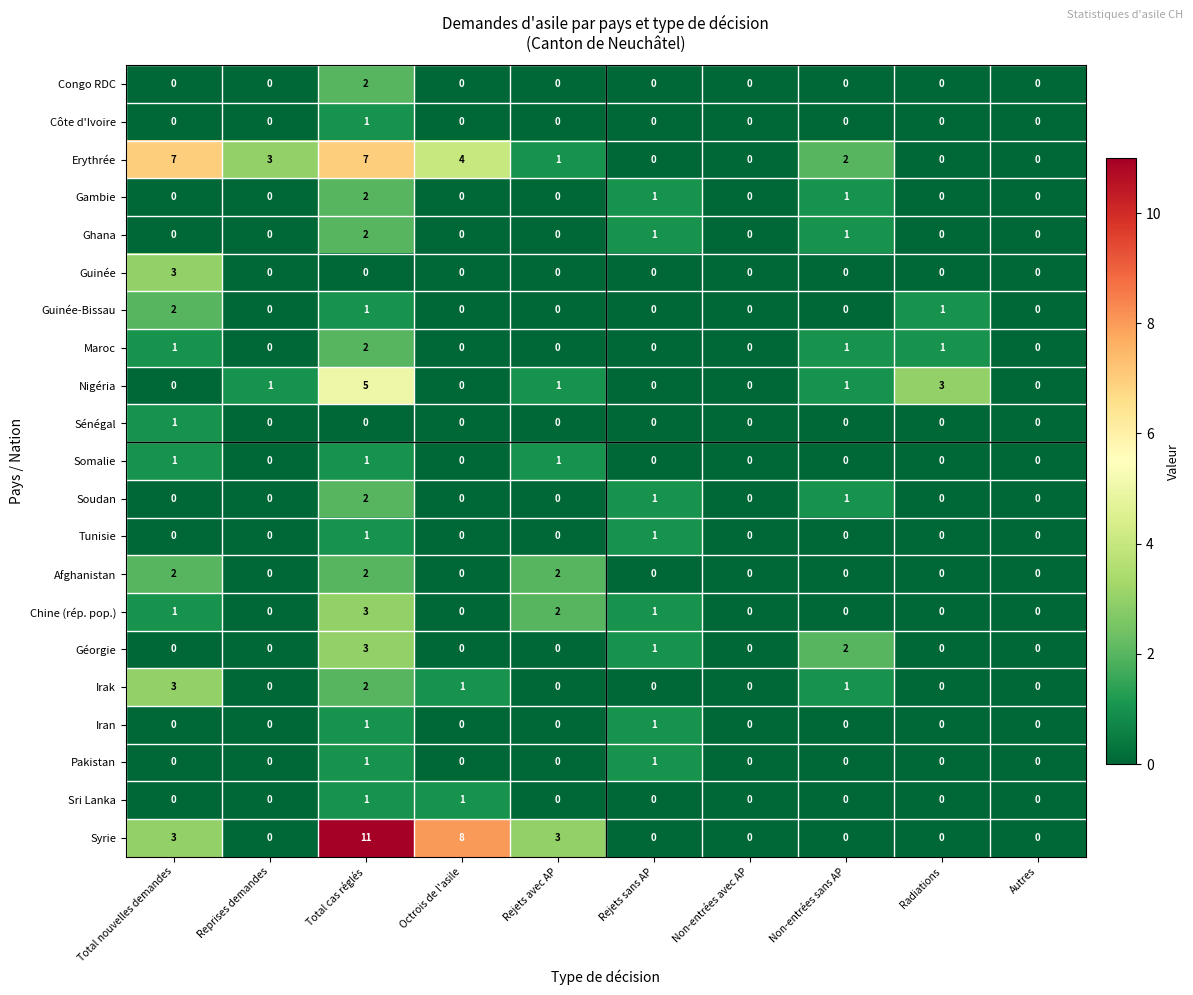

The Guinée series shows 0 at Autres. True or false?

True